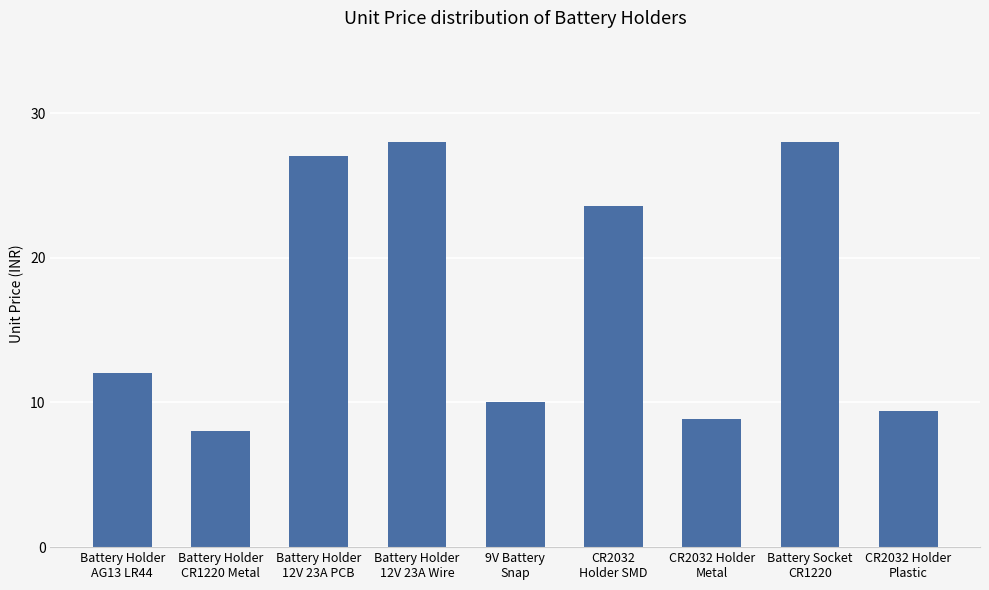

What is the minimum value shown in the chart?

8.0